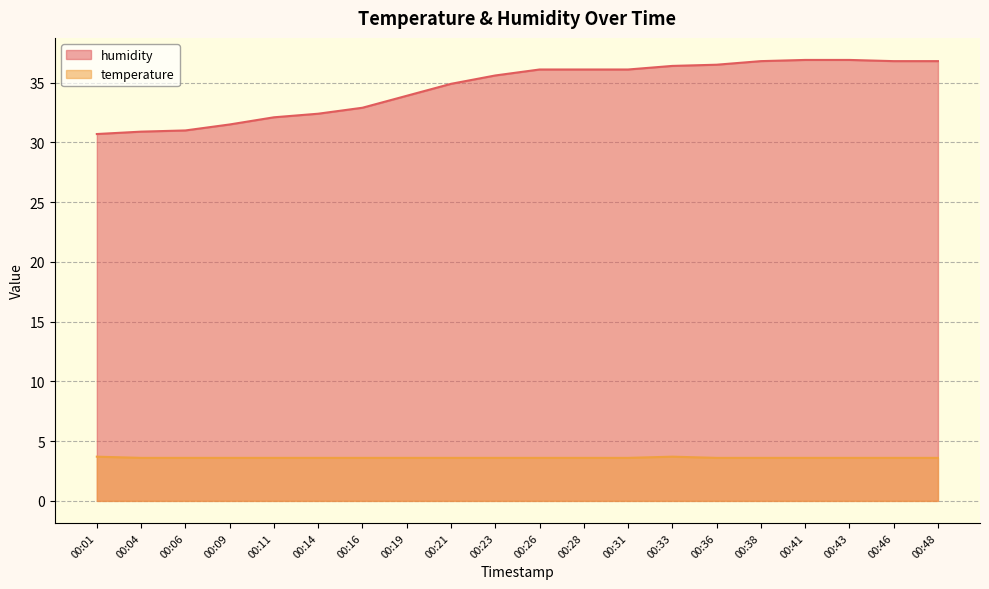

Reading left to right, what are all the values shown in this chart?

humidity: 30.7	30.9	31.0	31.5	32.1	32.4	32.9	33.9	34.9	35.6	36.1	36.1	36.1	36.4	36.5	36.8	36.9	36.9	36.8	36.8
temperature: 3.7	3.6	3.6	3.6	3.6	3.6	3.6	3.6	3.6	3.6	3.6	3.6	3.6	3.7	3.6	3.6	3.6	3.6	3.6	3.6